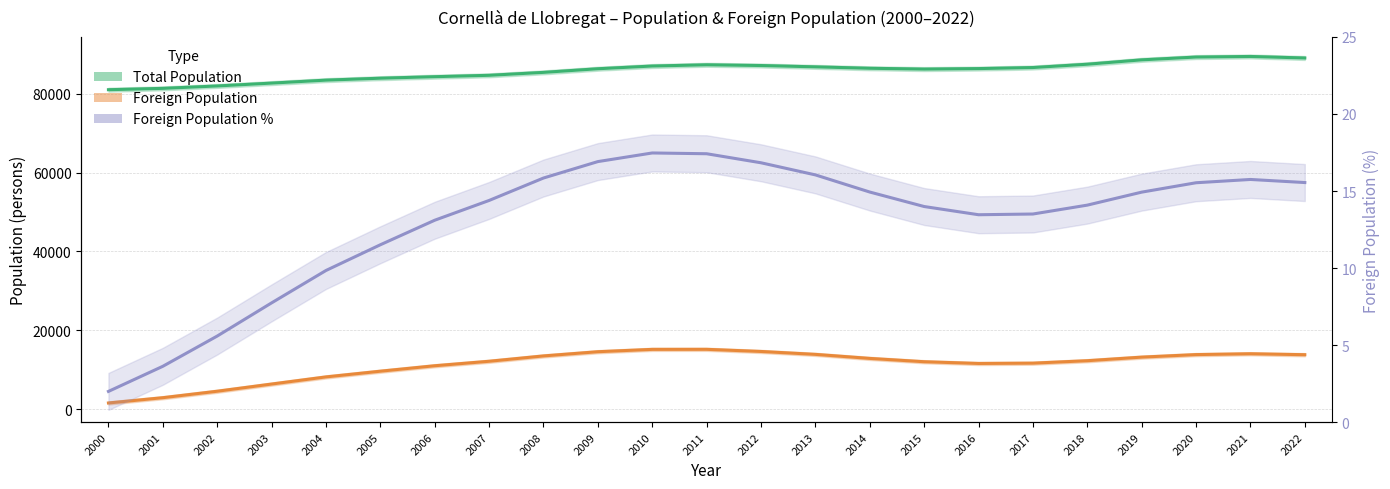

Between 2004 and 2020, which series saw the biggest shift?

Total Population